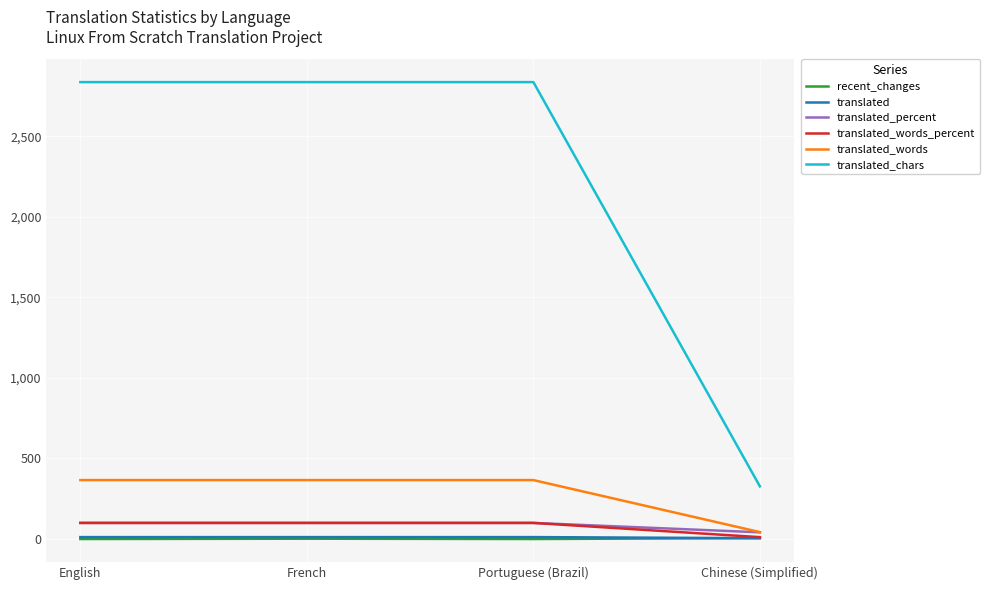

What is the maximum value for translated_words_percent?

100.0